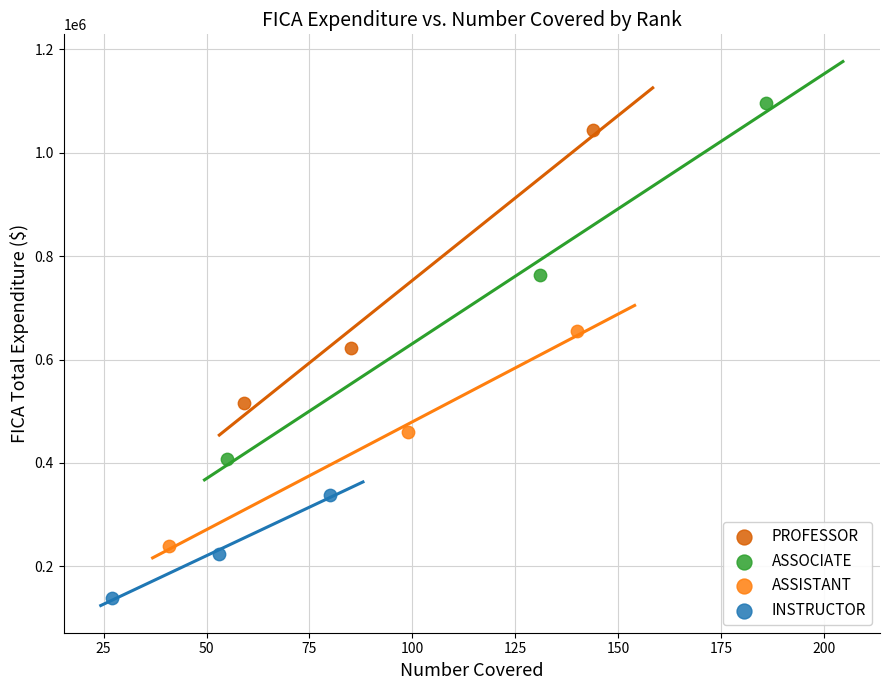

Which series has the widest spread of Y values?

ASSOCIATE